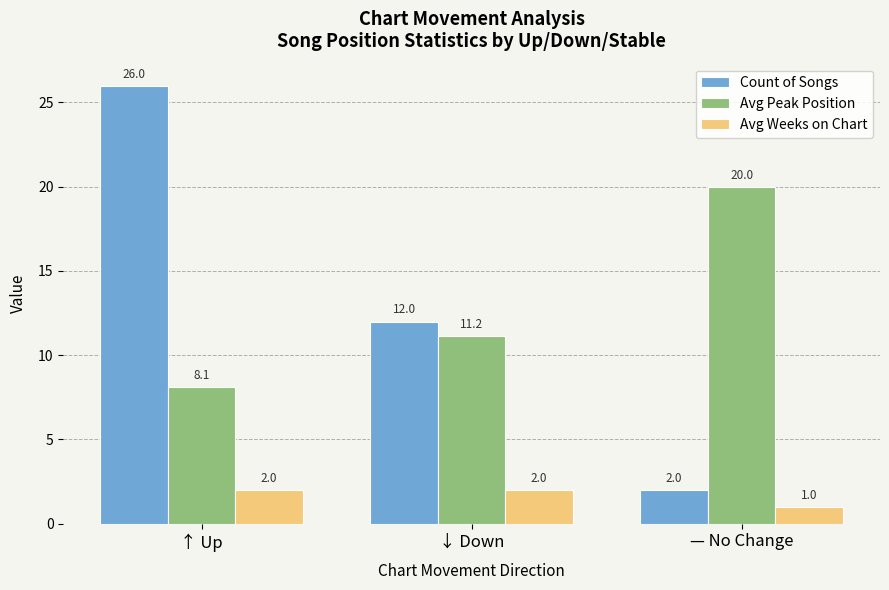

List the series in order of their peak value, lowest first.

Avg Weeks on Chart, Avg Peak Position, Count of Songs